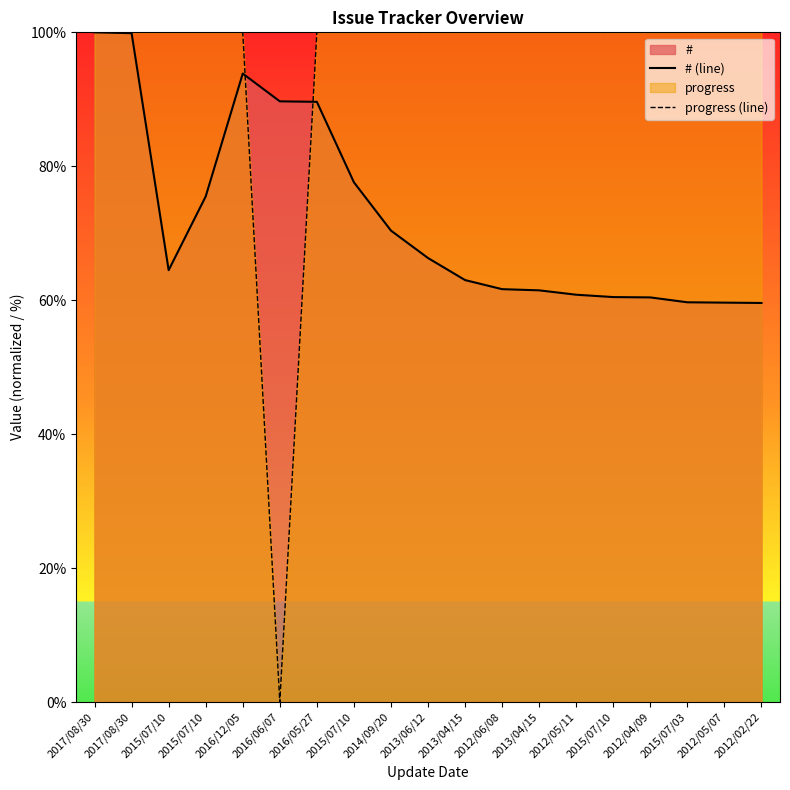

The progress (line) series shows 132.2 at 2012/05/11. True or false?

False